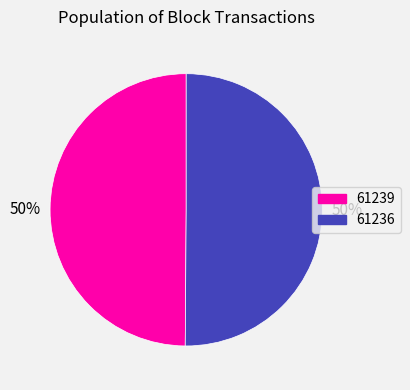

Combined, do 61236 and 61239 account for over 50%?

Yes